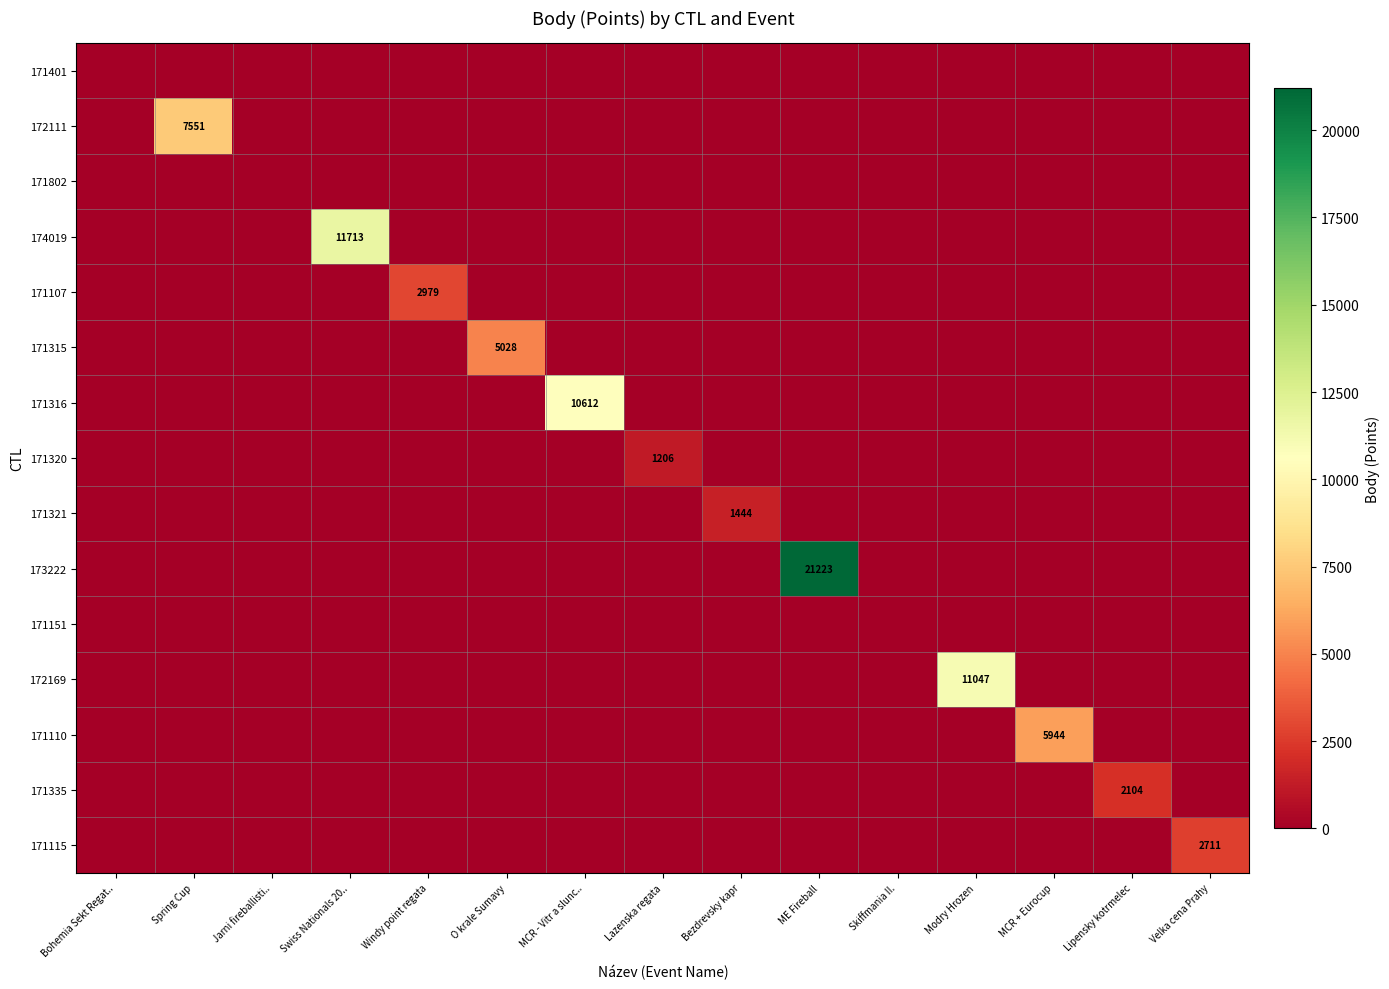

The value of 171335 at Lipensky kotrmelec is 2104. True or false?

True